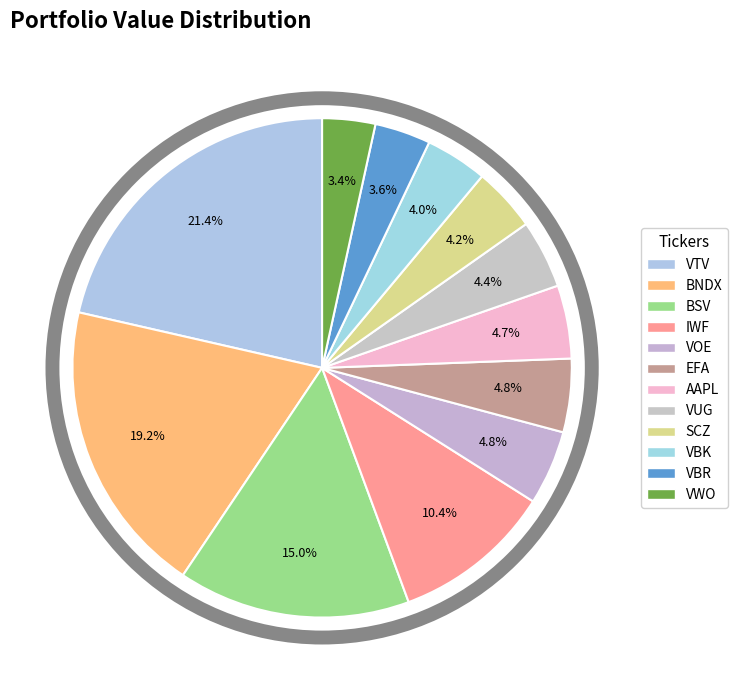

Count the number of slices in the pie.

12